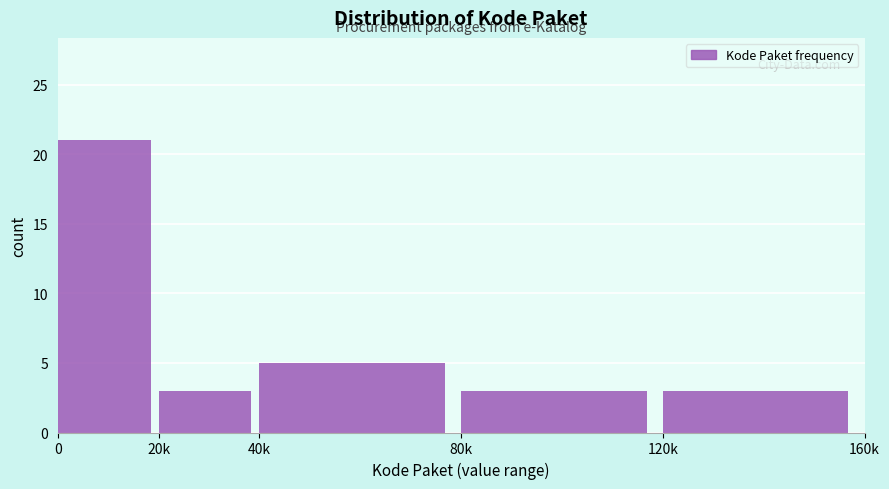

Reading right to left, list all the values displayed in this chart.

120k=3	80k=3	40k=5	20k=3	0=21